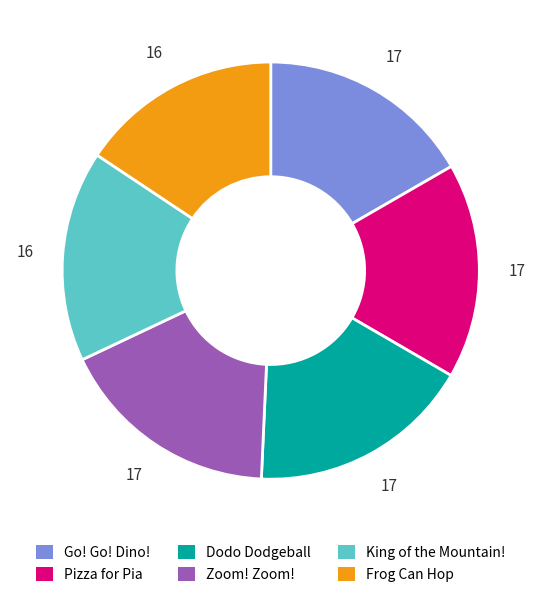

Which category has the smallest portion of the pie?

Frog Can Hop